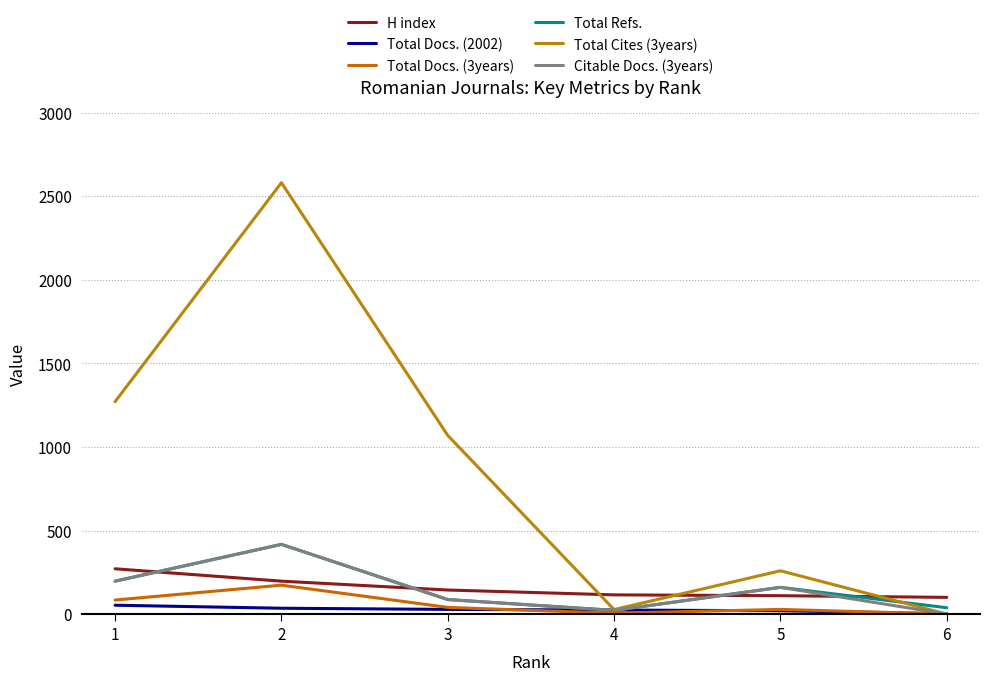

Does the chart display data point markers on the line(s)?

No